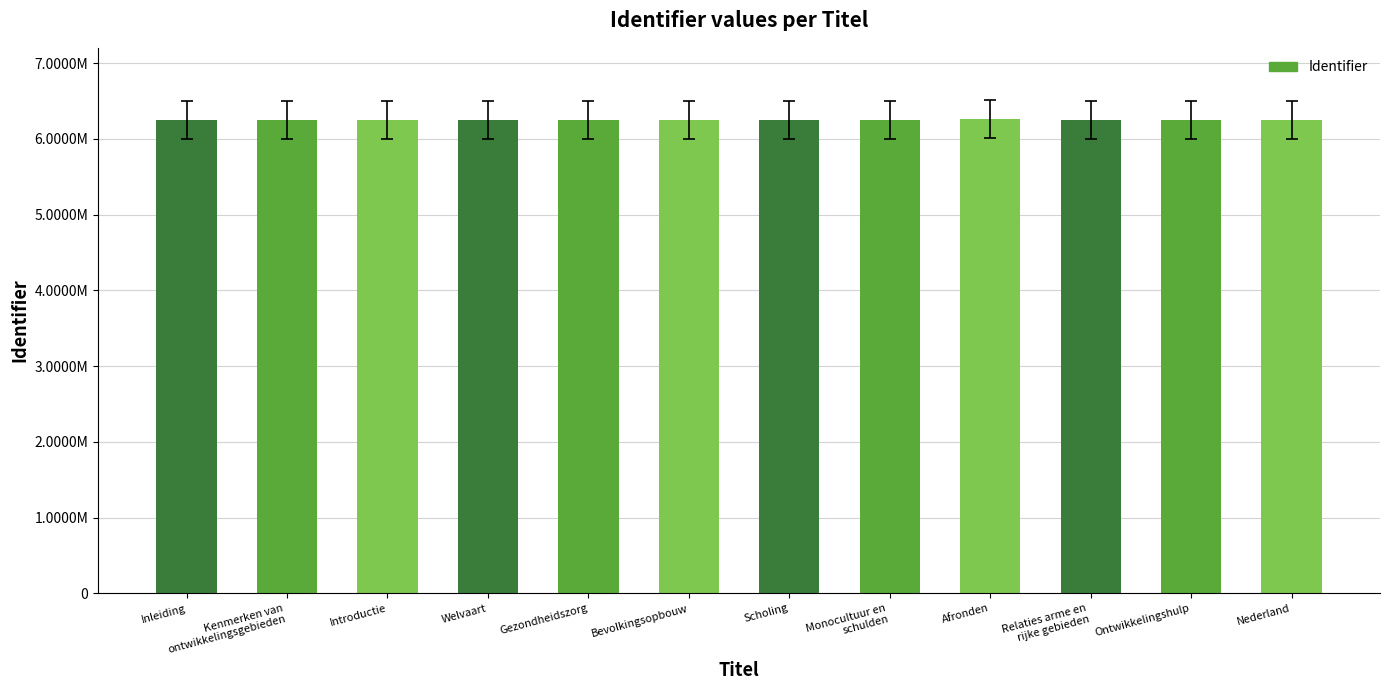

Does the chart contain any negative values?

No